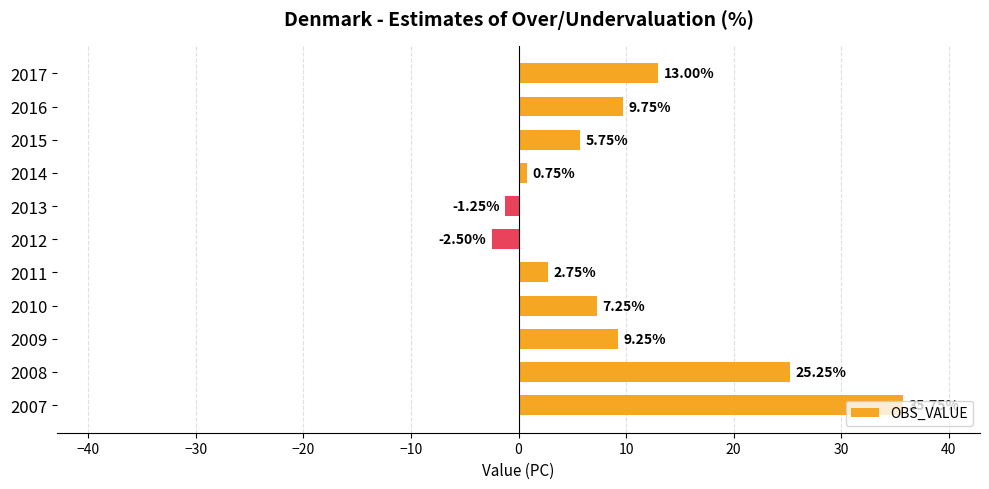

What is the ratio of the value at 2017 to the value at 2011?

4.7